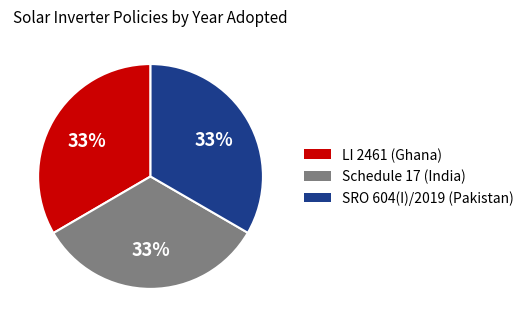

How many slices are in this pie chart?

3